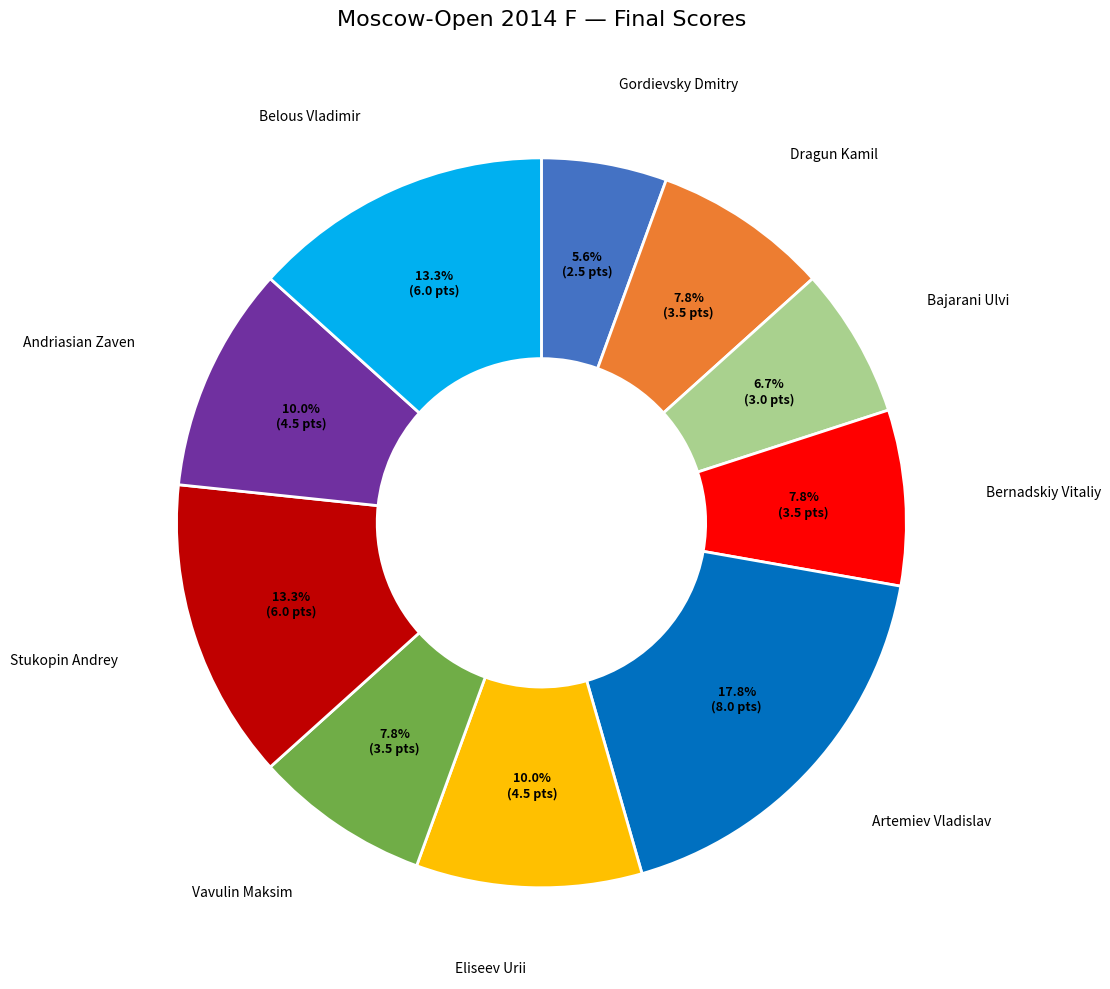

Does any single category account for the majority?

No